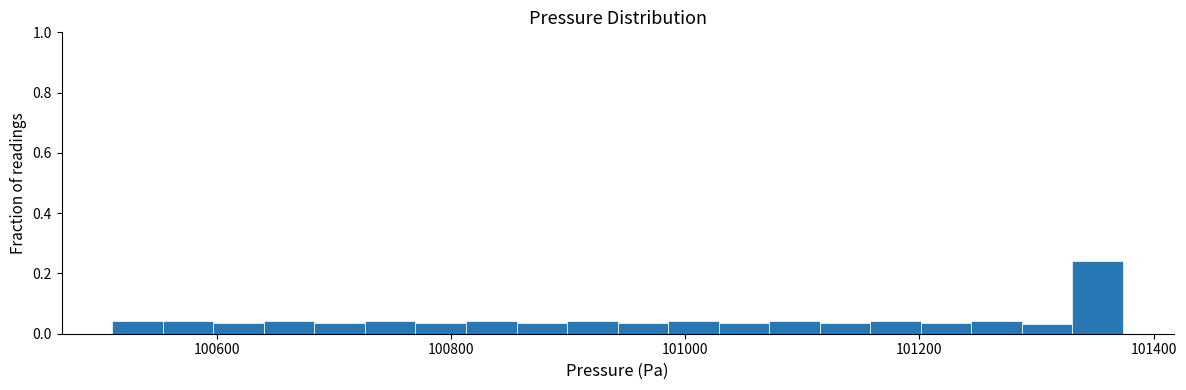

Read against the x-axis, roughly where is the centre of the tallest bar?

101360